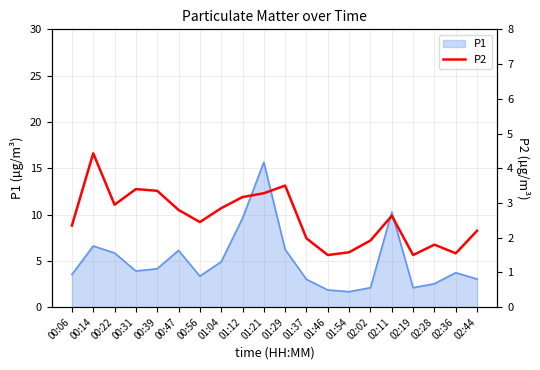

What position from the right is 00:39?

16